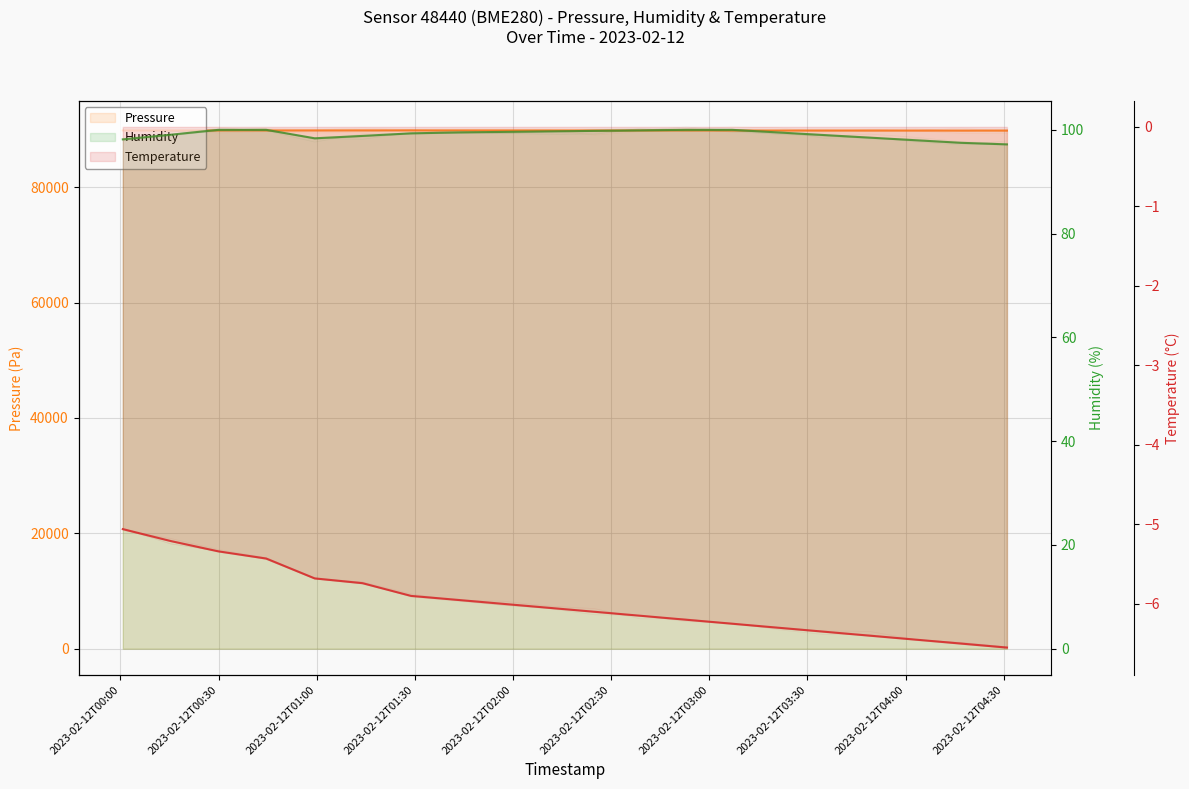

How many interior local valleys does the Pressure series have?

2